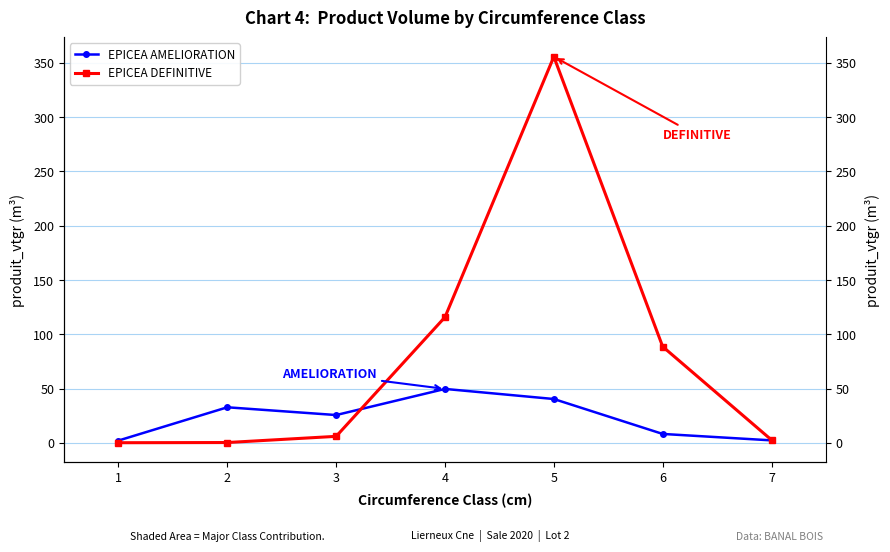

List the series in order of their overall mean, highest first.

EPICEA DEFINITIVE, EPICEA AMELIORATION